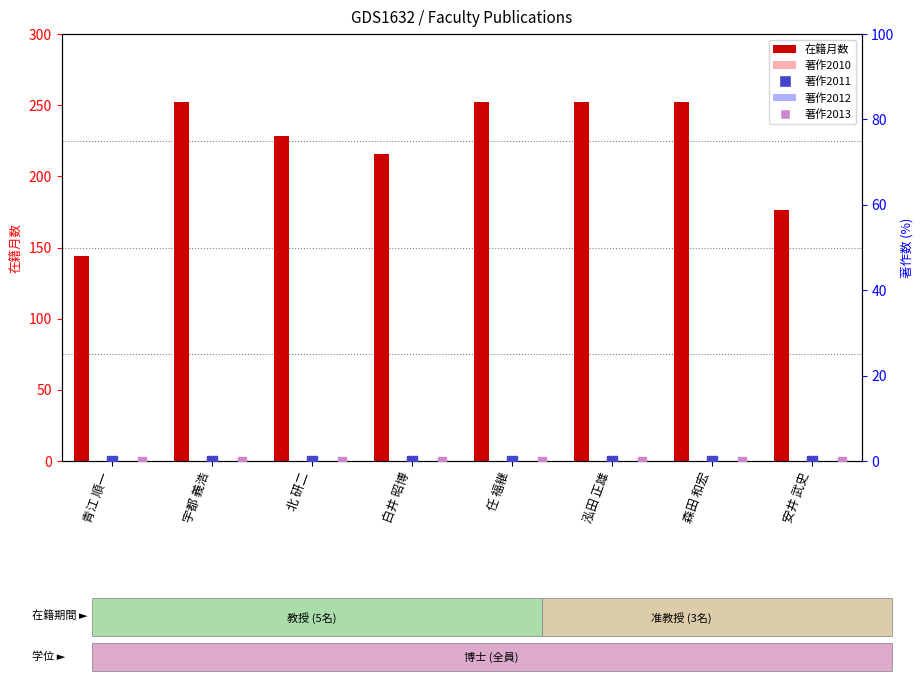

At how many categories does at least one series exceed 108?

8